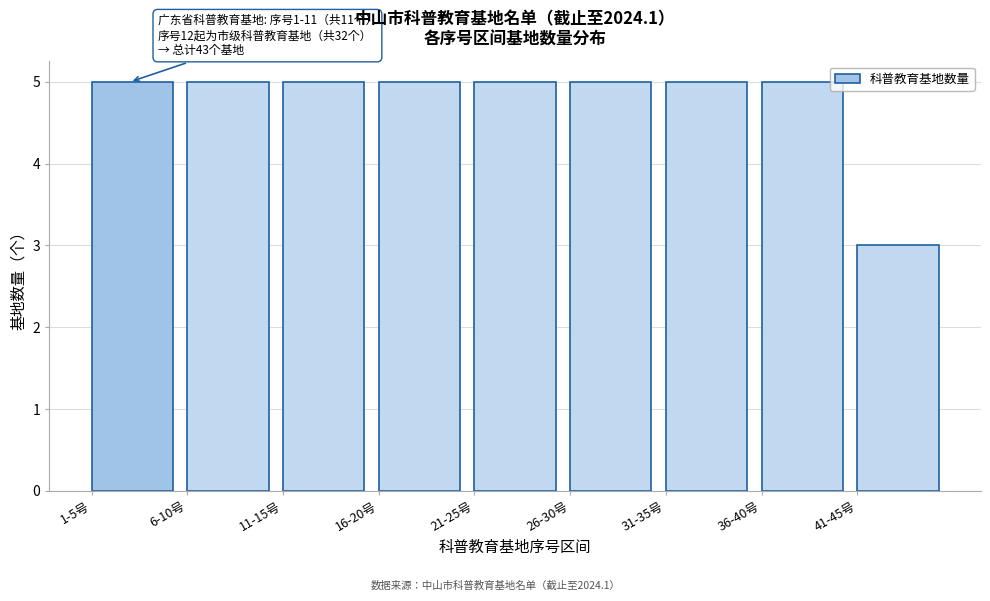

Reading right to left, extract all data points from this chart.

3	5	5	5	5	5	5	5	5